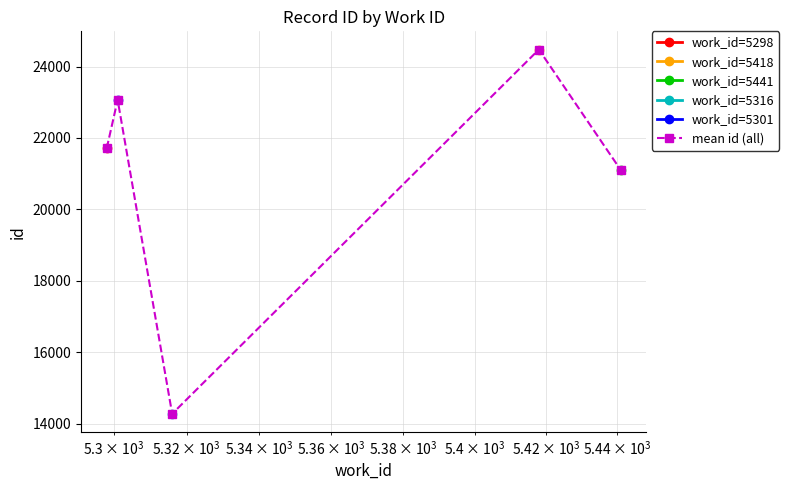

In mean id (all), how many points are lower than both neighbors (excluding endpoints)?

1